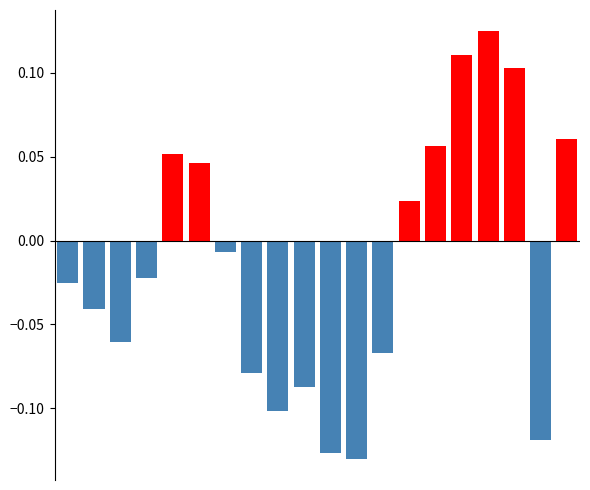

What is the sum of all values?

-0.3